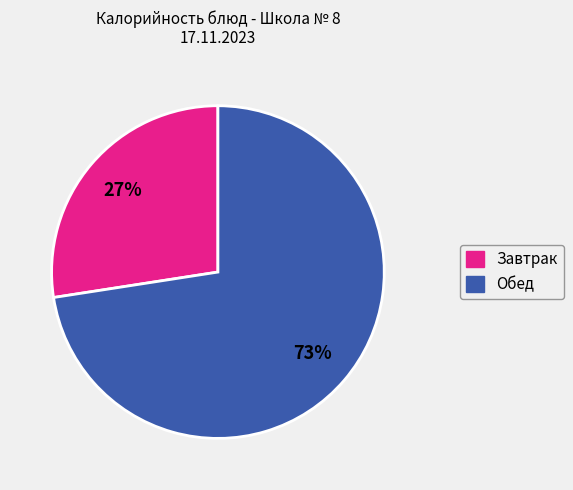

What percentage is the Завтрак slice, to the nearest percent?

27%